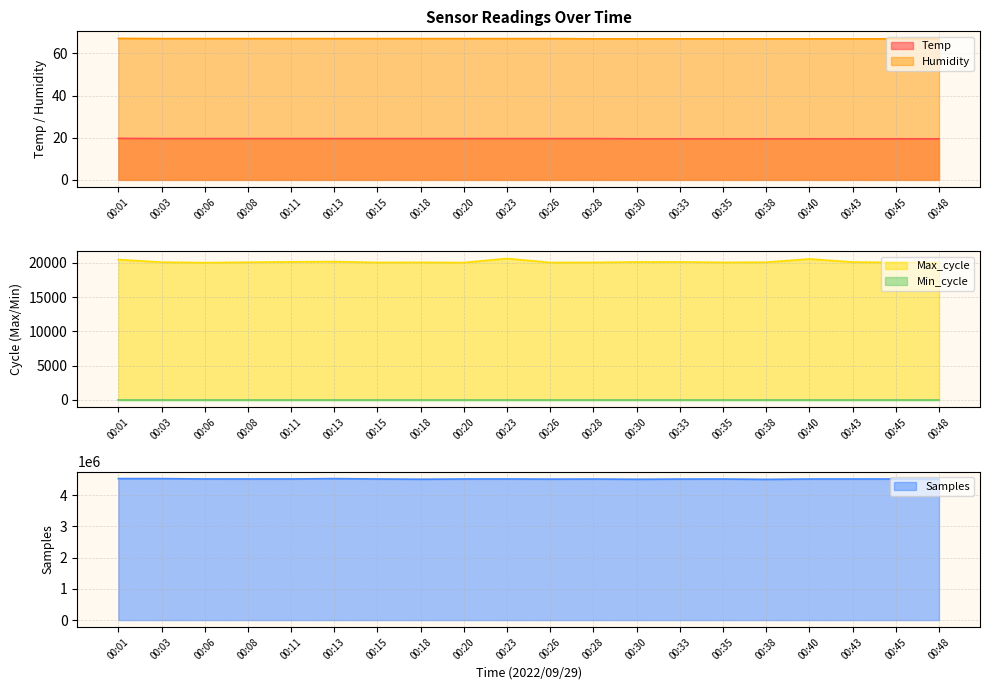

What is the sum of the Max_cycle values at 00:48 and 00:28?

40069